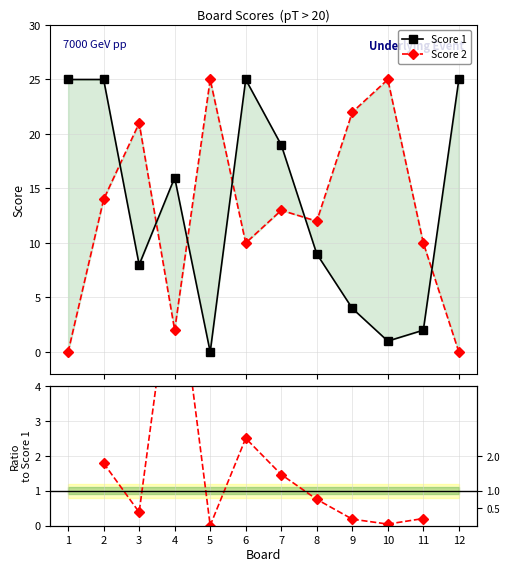

Which category has the lowest value in the Score 2 series?

1